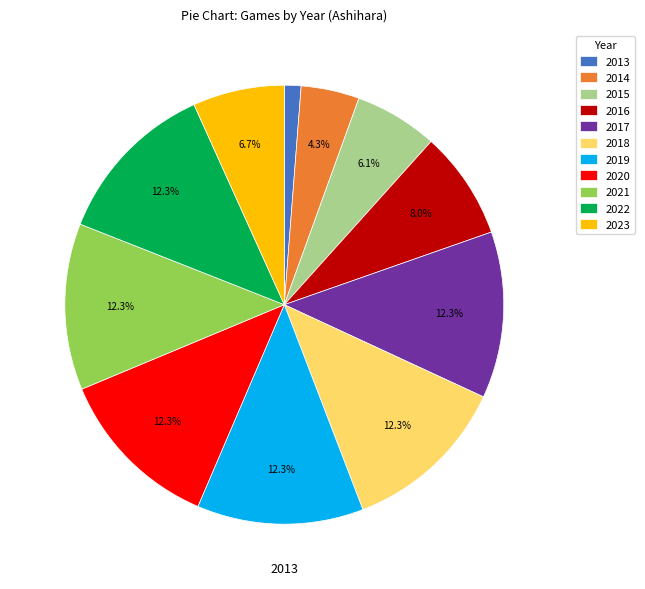

Which category has the smallest portion of the pie?

2013